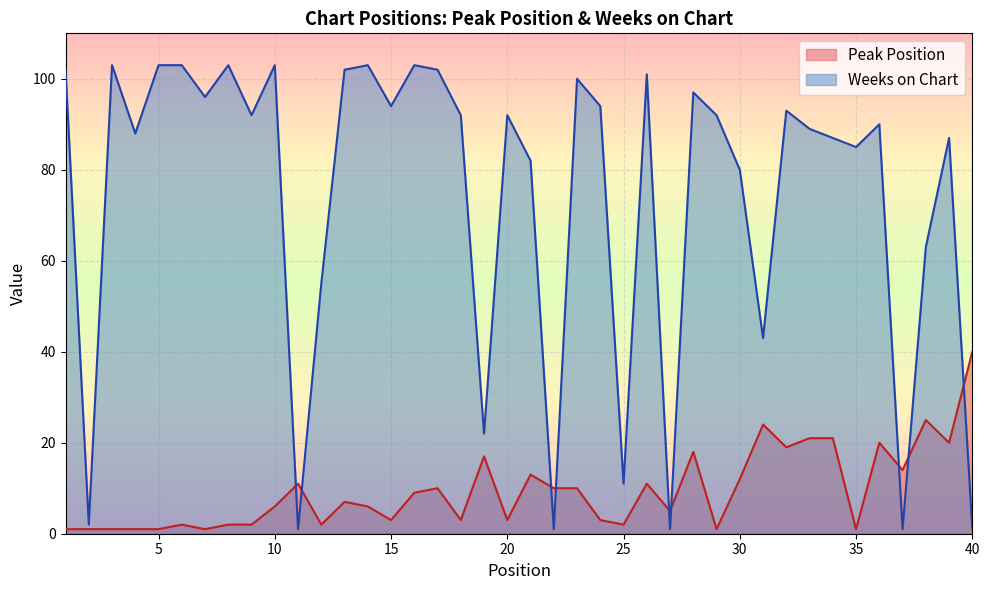

How many intersections are there between Peak Position and Weeks on Chart?

9